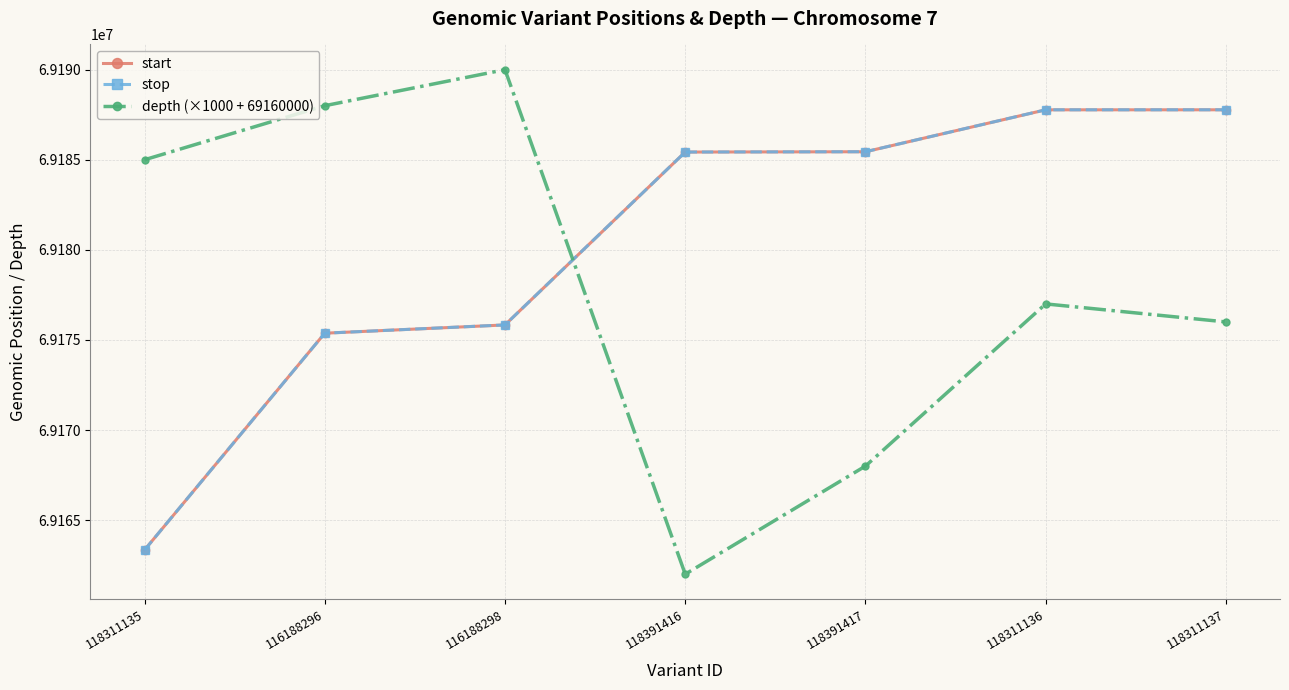

Which category has the highest value across all series?

116188298